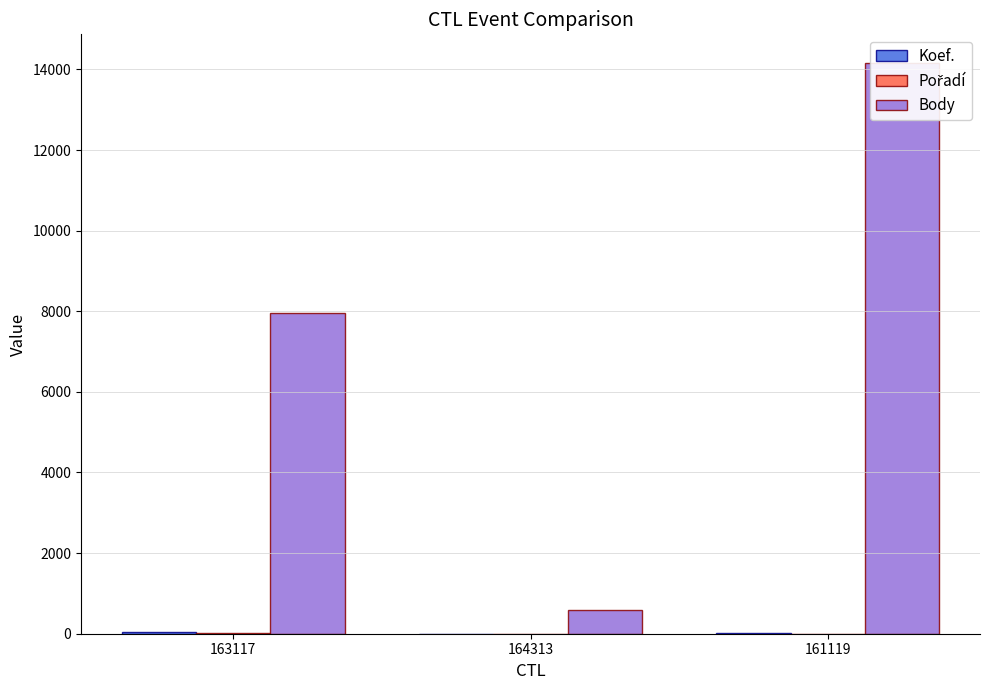

Read the Koef. value at 161119.

12